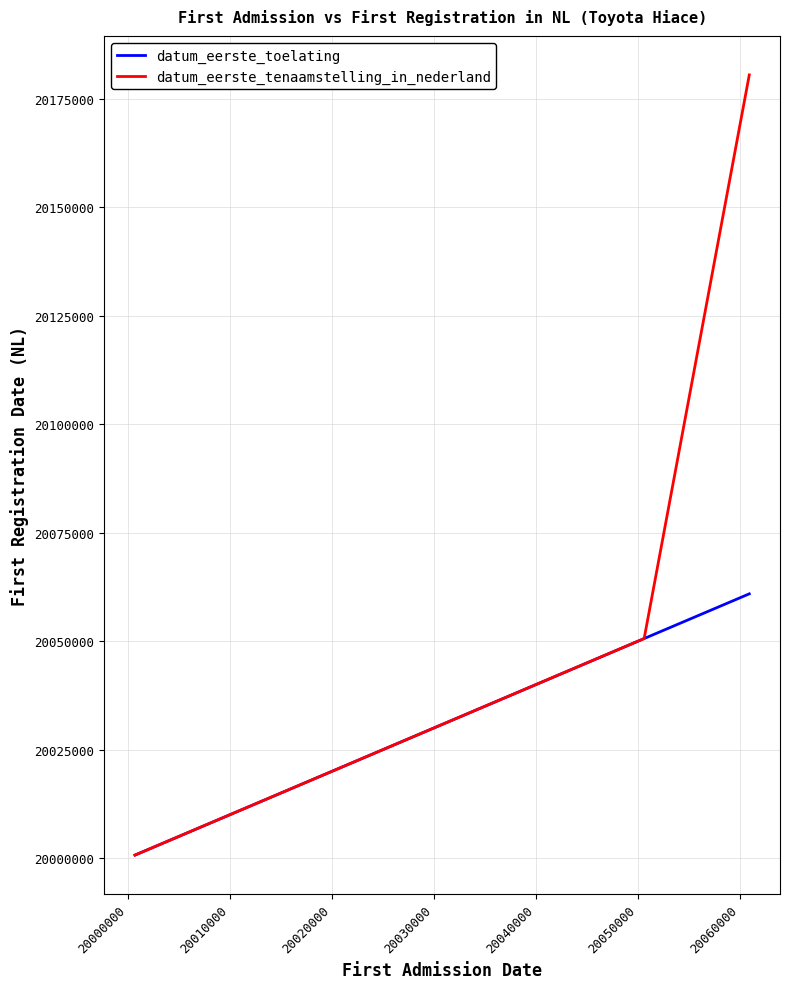

Reading left to right, extract all data points from this chart.

datum_eerste_toelating: 20000717	20011126	20040701	20050617	20060921
datum_eerste_tenaamstelling_in_nederland: 20000717	20011126	20040701	20050617	20180511